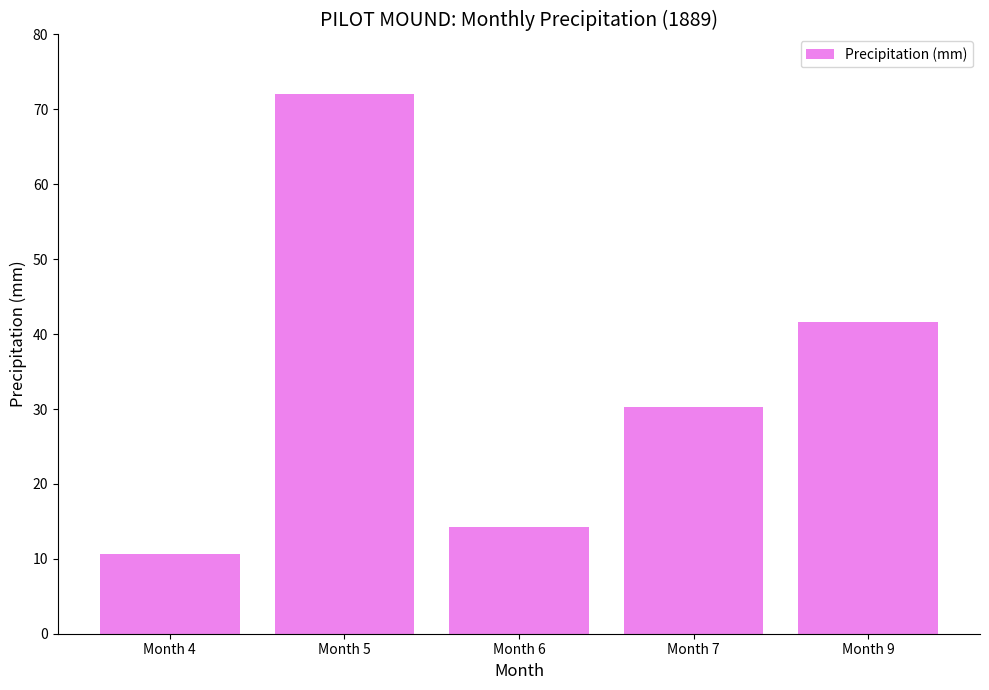

How many bars are there in total?

5